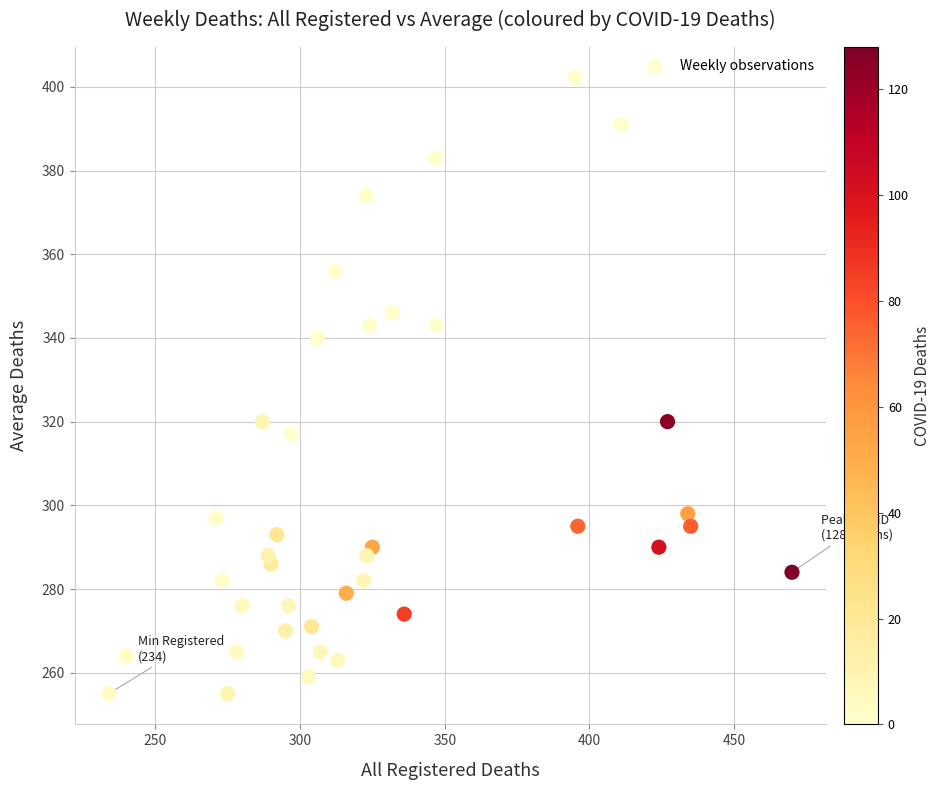

What is the range of X values (max minus min)?

236.0